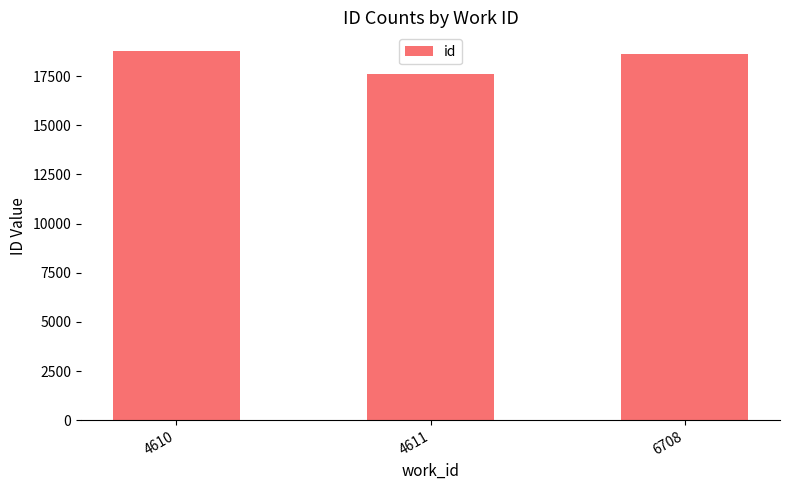

What is the value of the 1st bar from the left?

18786